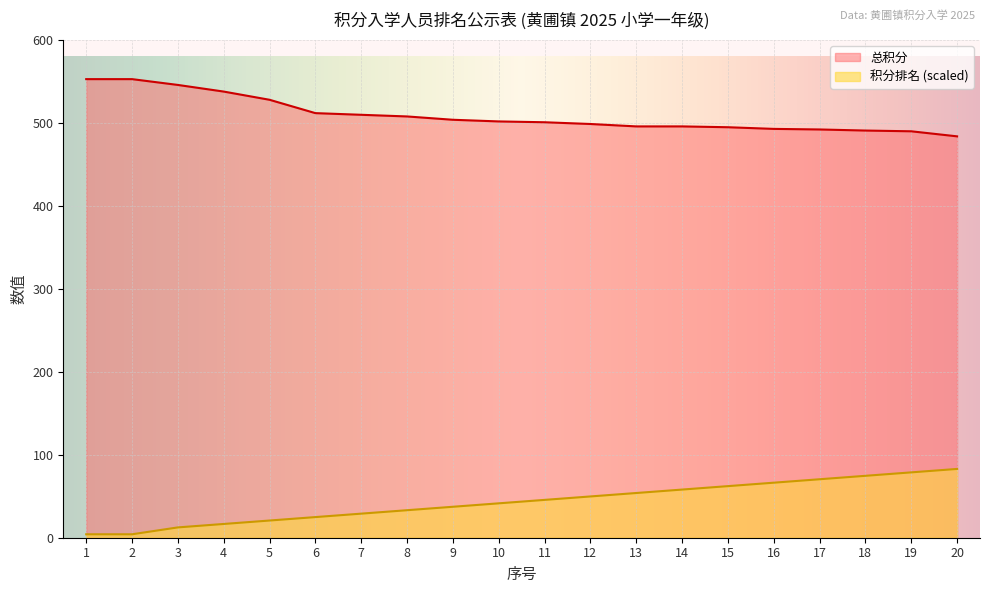

True or false: 总积分 and 积分排名 intersect in this chart.

False